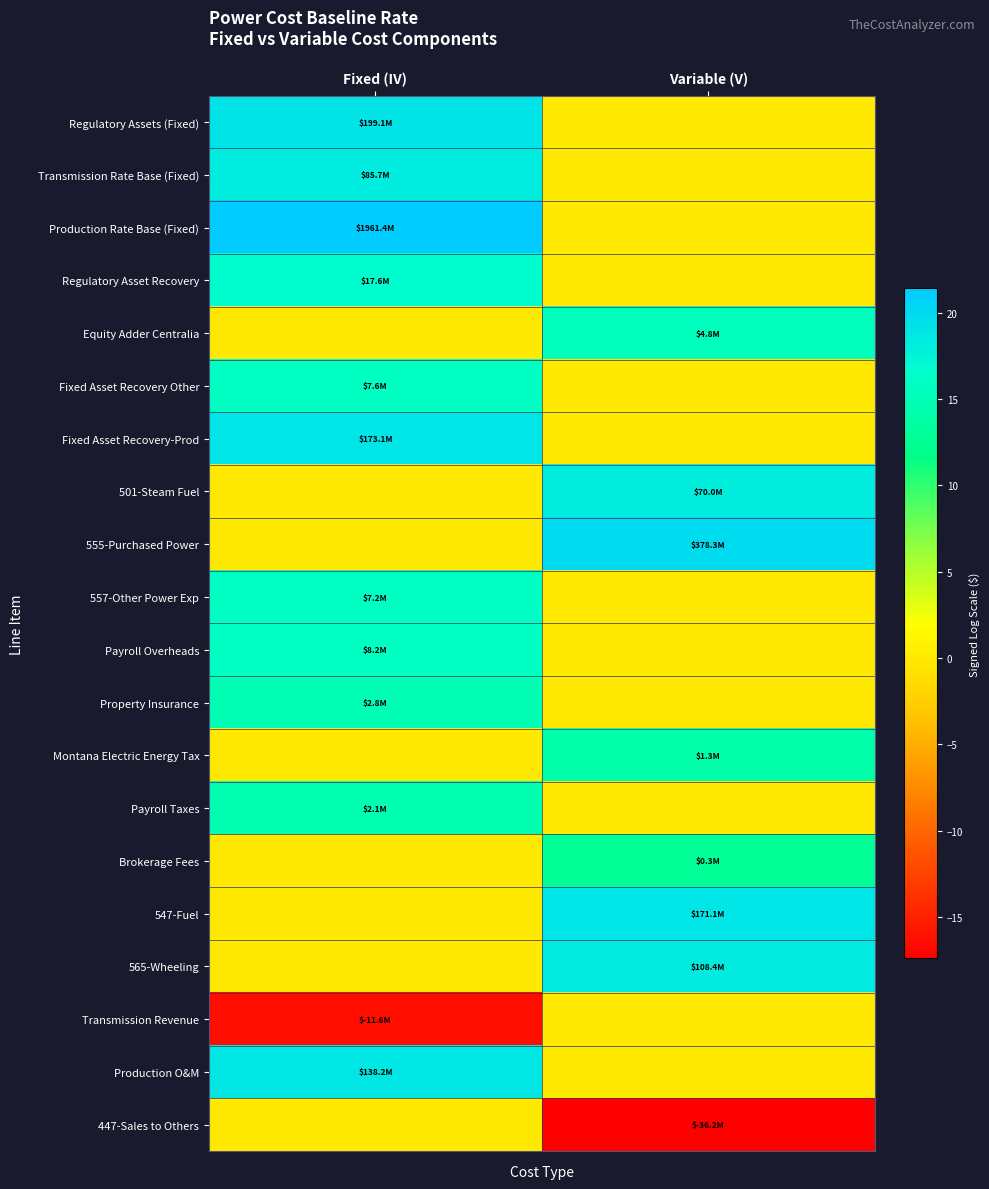

Rank the series by their maximum value, from highest to lowest.

Production Rate Base (Fixed), 555-Purchased Power, Regulatory Assets (Fixed), Fixed Asset Recovery-Prod, 547-Fuel, Production O&M, 565-Wheeling, Transmission Rate Base (Fixed), 501-Steam Fuel, Regulatory Asset Recovery, Payroll Overheads, Fixed Asset Recovery Other, 557-Other Power Exp, Equity Adder Centralia, Property Insurance, Payroll Taxes, Montana Electric Energy Tax, Brokerage Fees, Transmission Revenue, 447-Sales to Others